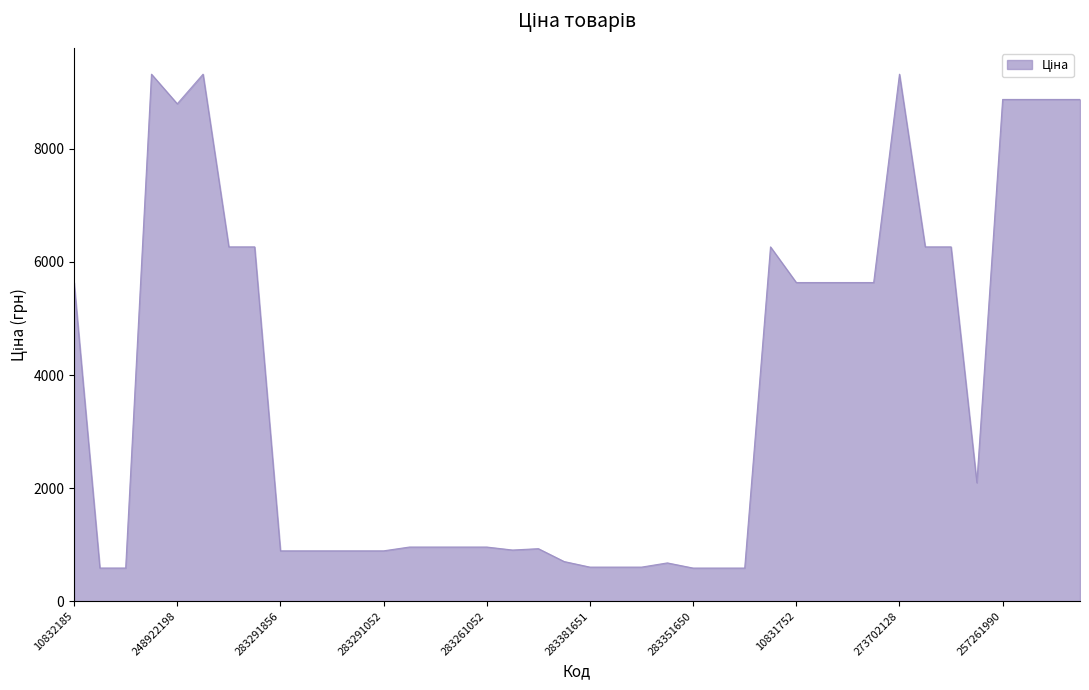

What is the smallest value displayed?

585.3